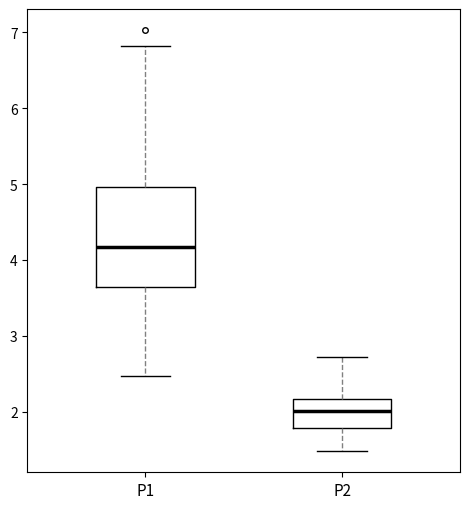

Where does the upper whisker of the box for P2 end on the y-axis? The values are not printed on the chart, so give them approximately, as read against the axis.

2.7